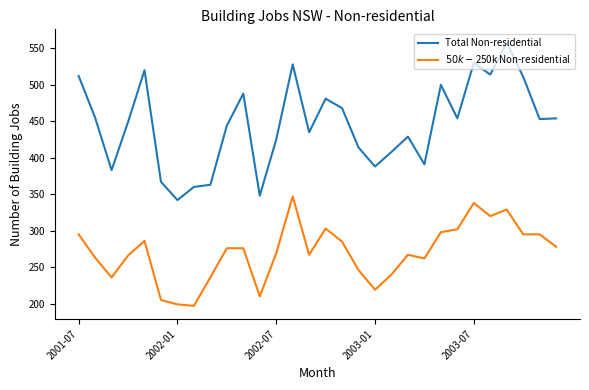

What is the difference between the maximum and minimum values in the Total Non-residential series?

216